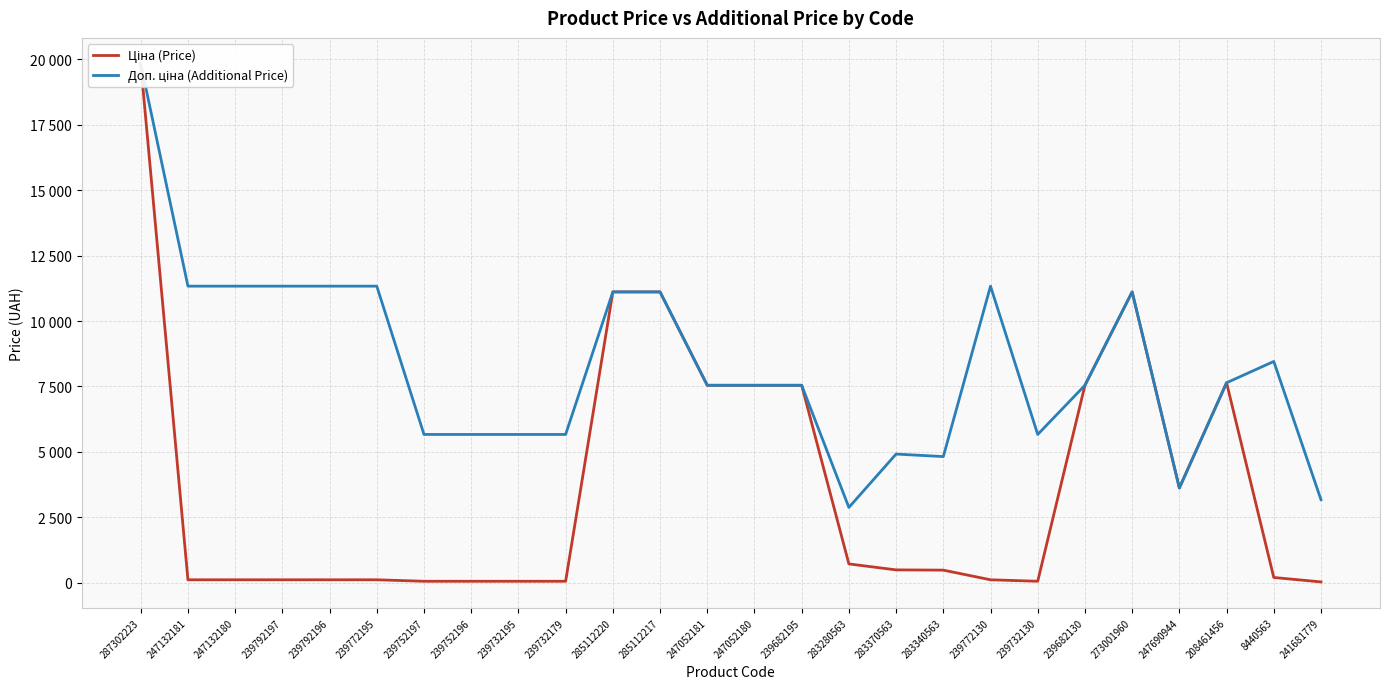

Where does the Ціна (Price) series first go above 482?

287302223